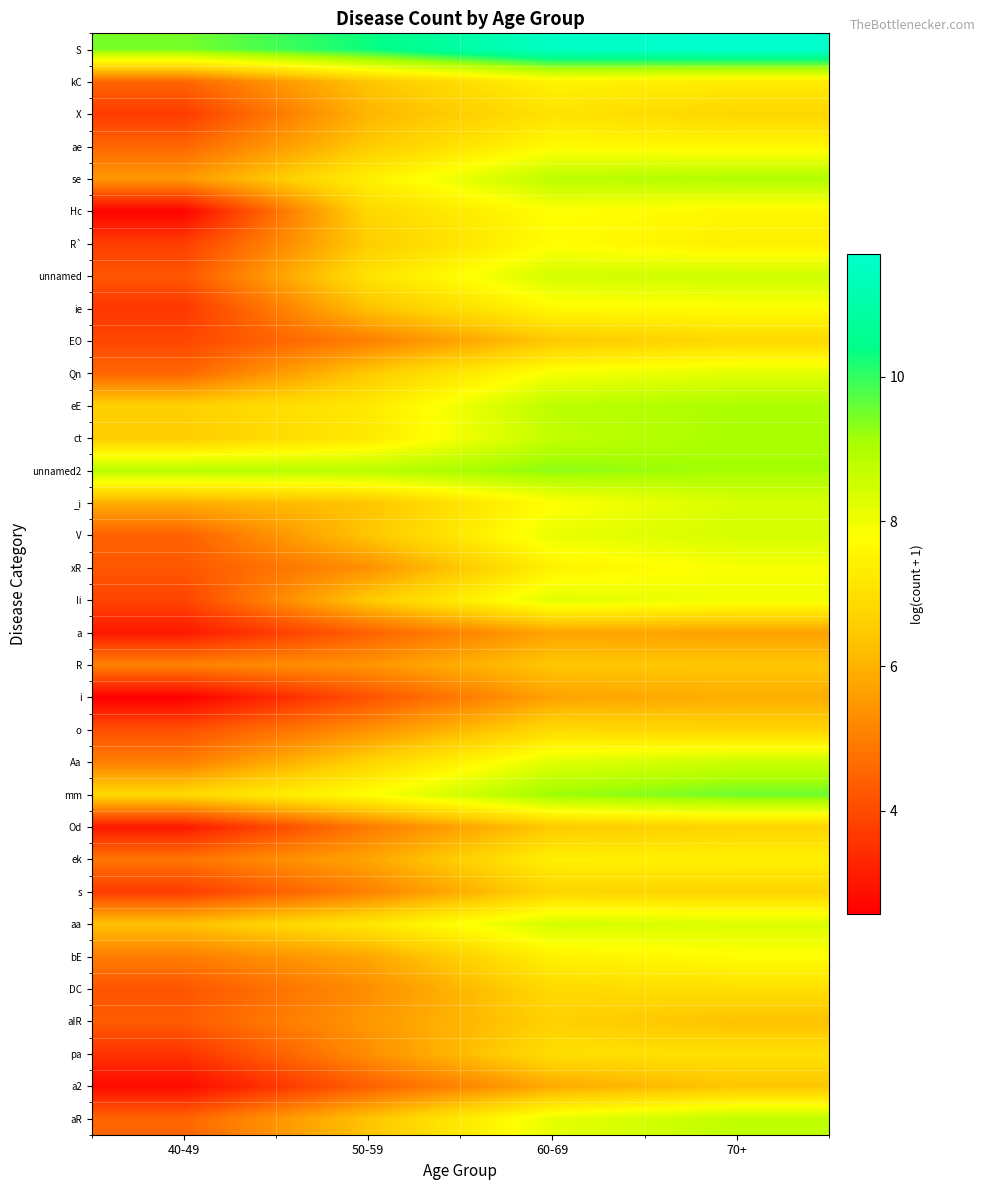

Reading left to right, transcribe all the data shown in this chart.

S: 40-49=9.5	50-59=10.3	60-69=11.6	70+=11.7
kC: 40-49=4.5	50-59=6.4	60-69=7.5	70+=7.3
X: 40-49=3.7	50-59=6.1	60-69=7.1	70+=6.8
ae: 40-49=4.5	50-59=6.5	60-69=7.7	70+=7.6
se: 40-49=5.5	50-59=7.4	60-69=8.8	70+=9.0
Hc: 40-49=2.6	50-59=6.8	60-69=7.8	70+=7.6
R`: 40-49=3.8	50-59=6.5	60-69=7.7	70+=7.4
unnamed: 40-49=4.2	50-59=7.1	60-69=8.4	70+=8.5
ie: 40-49=3.6	50-59=6.3	60-69=7.7	70+=7.8
EO: 40-49=3.9	50-59=5.0	60-69=6.4	70+=6.8
Qn: 40-49=4.5	50-59=6.4	60-69=7.9	70+=8.2
eE: 40-49=6.6	50-59=7.3	60-69=8.8	70+=9.0
ct: 40-49=6.5	50-59=7.2	60-69=8.7	70+=9.1
unnamed2: 40-49=8.9	50-59=8.9	60-69=9.3	70+=9.1
_i: 40-49=5.9	50-59=6.4	60-69=7.8	70+=8.4
V: 40-49=4.4	50-59=6.4	60-69=8.1	70+=8.4
xR: 40-49=4.2	50-59=5.4	60-69=7.5	70+=7.9
Ii: 40-49=3.9	50-59=6.5	60-69=8.2	70+=8.0
a: 40-49=3.0	50-59=4.5	60-69=5.7	70+=5.7
R: 40-49=5.1	50-59=5.4	60-69=6.4	70+=6.4
i: 40-49=2.6	50-59=4.2	60-69=5.7	70+=5.9
o: 40-49=4.1	50-59=5.3	60-69=6.9	70+=6.7
Aa: 40-49=5.0	50-59=6.7	60-69=8.3	70+=8.6
mm: 40-49=6.8	50-59=7.8	60-69=9.2	70+=9.6
Od: 40-49=3.0	50-59=4.9	60-69=6.5	70+=6.7
ek: 40-49=4.8	50-59=5.7	60-69=7.4	70+=7.4
s: 40-49=3.7	50-59=5.0	60-69=6.7	70+=6.7
aa: 40-49=6.3	50-59=7.2	60-69=8.4	70+=8.3
bE: 40-49=5.0	50-59=5.8	60-69=7.5	70+=7.7
DC: 40-49=4.2	50-59=5.3	60-69=6.9	70+=7.0
aIR: 40-49=4.3	50-59=5.5	60-69=6.6	70+=6.3
pa: 40-49=3.6	50-59=5.3	60-69=7.0	70+=7.0
a2: 40-49=2.8	50-59=4.4	60-69=5.8	70+=6.4
aR: 40-49=4.5	50-59=6.3	60-69=8.2	70+=8.7